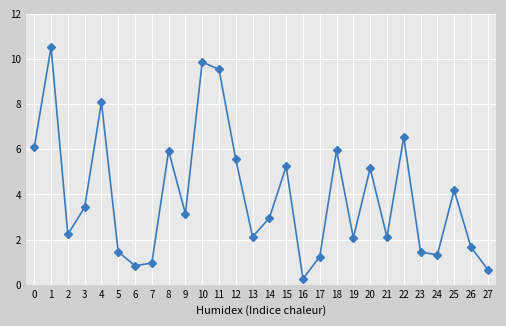

Is it true that the value at 11 is 9.5?

True